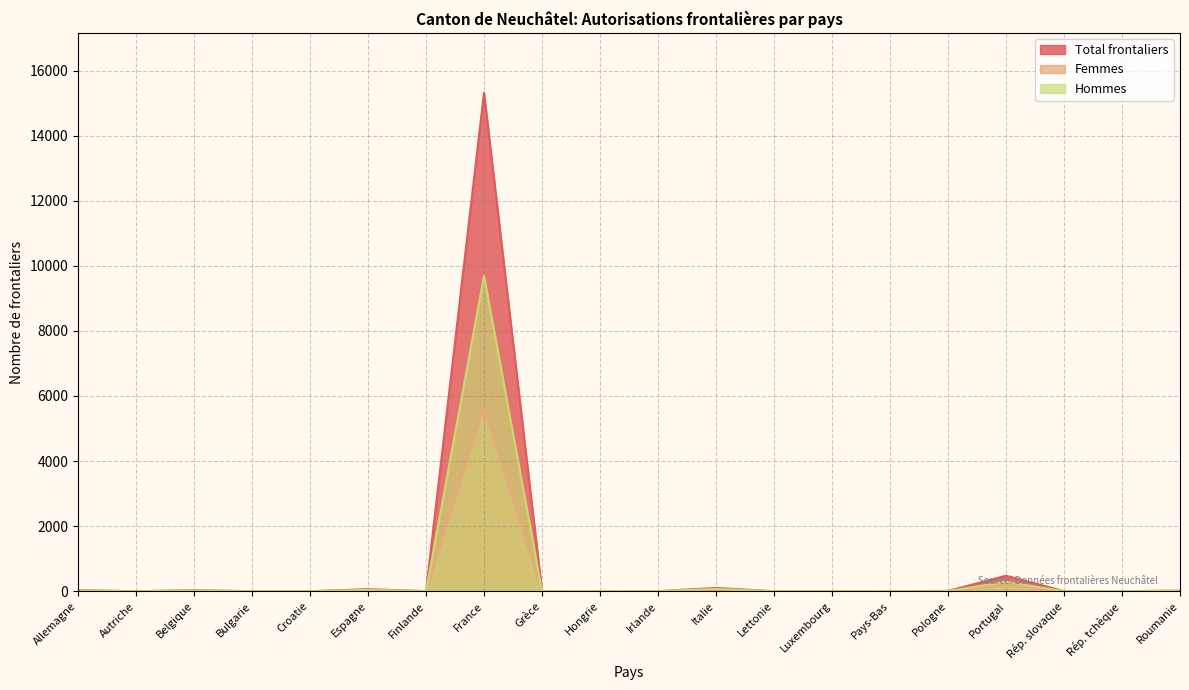

True or false: Hommes has a value of 0 at Bulgarie.

False